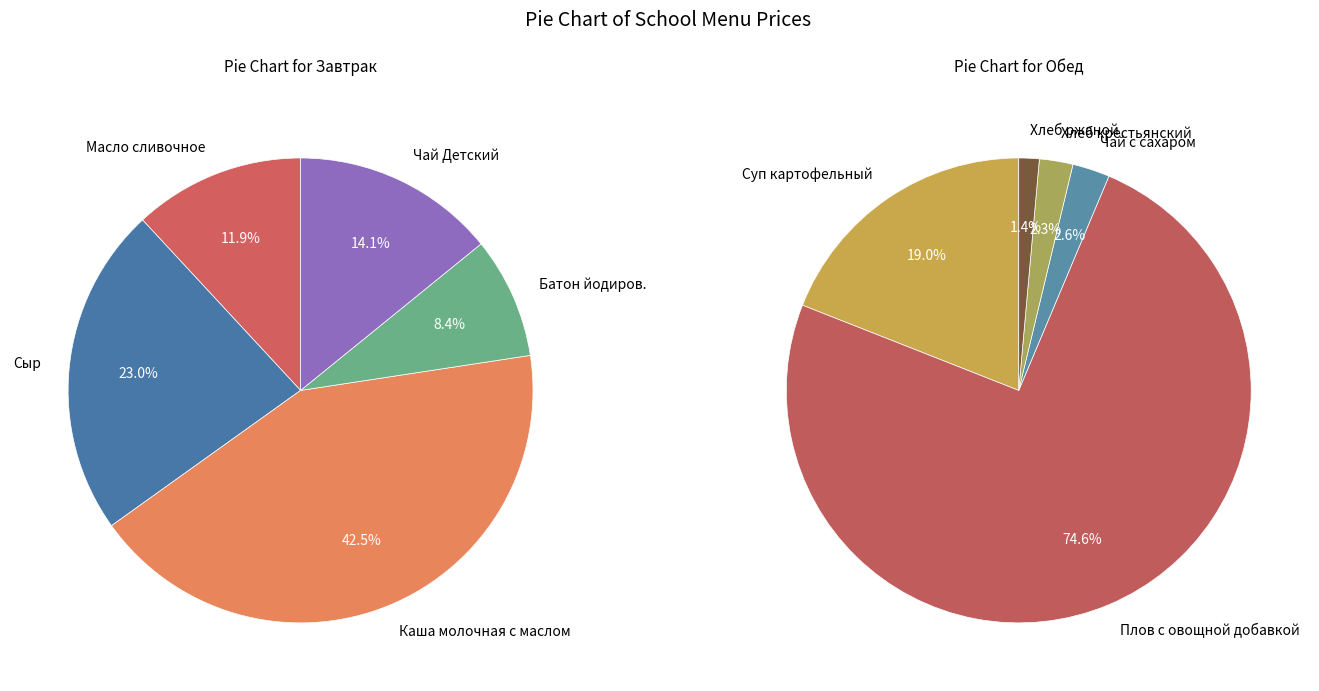

Does Масло сливочное represent more than half of the total?

No